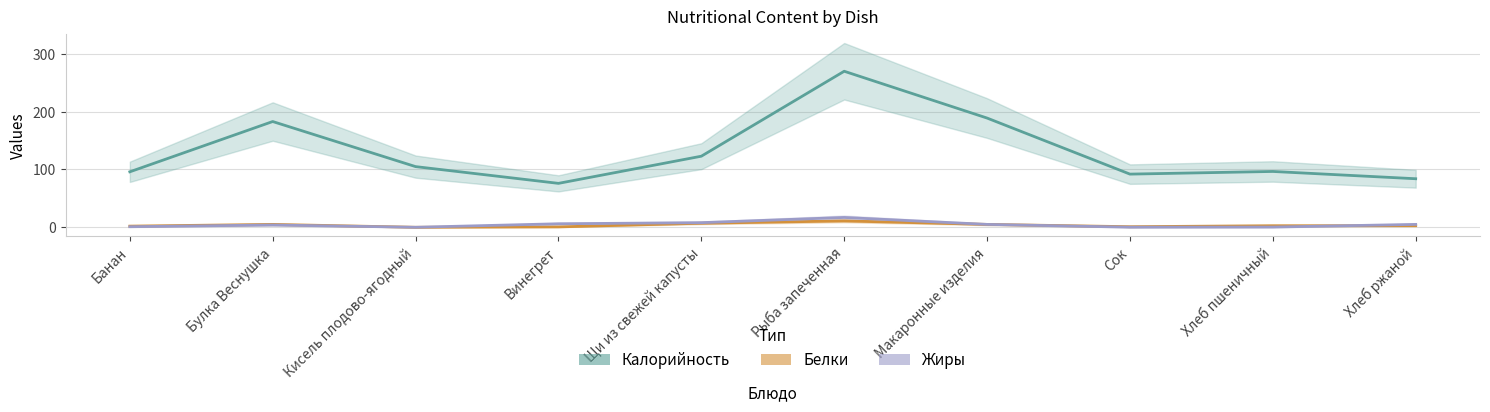

At which label is Жиры closest to 8?

Щи из свежей капусты